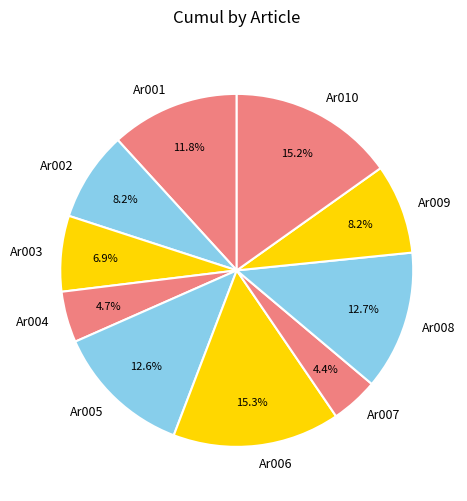

Does any single category account for the majority?

No